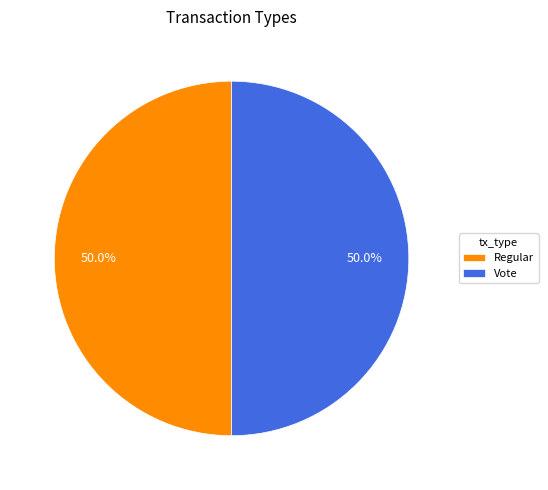

To the nearest percent, what is the difference between the largest and smallest slice percentages?

0%